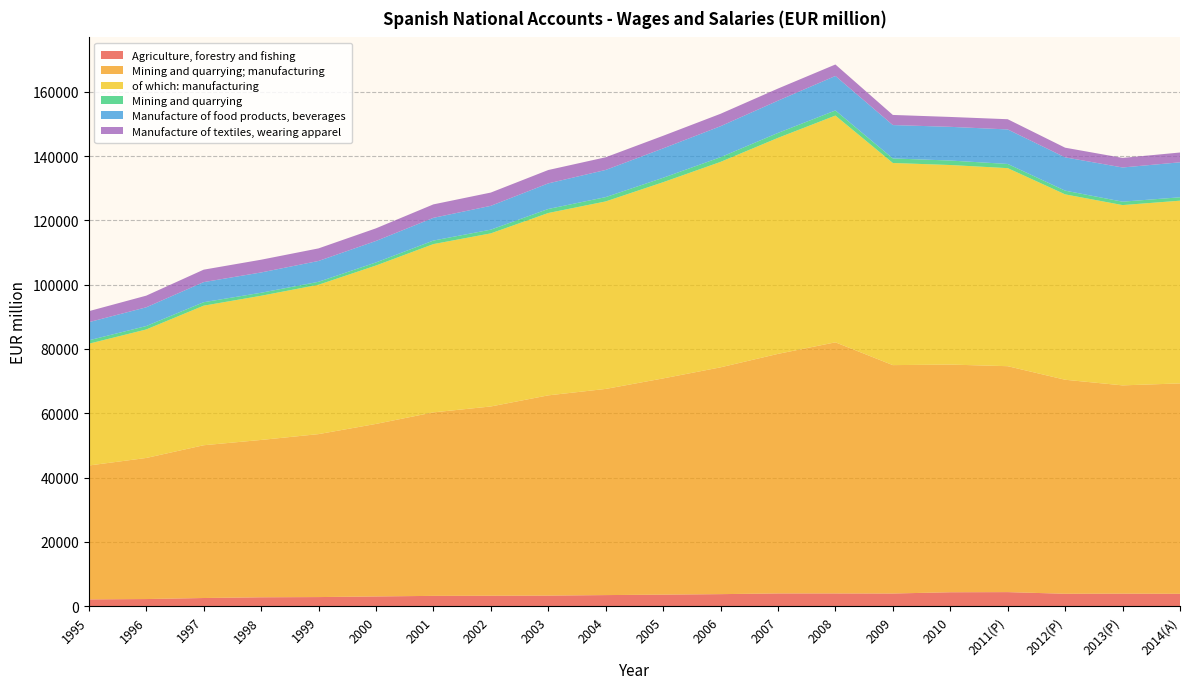

Reading right to left, list all the values displayed in this chart.

Agriculture, forestry and fishing: 3840	3891	3852	4365	4324	3931	3953	3958	3736	3583	3441	3282	3240	3200	3016	2825	2756	2531	2210	2108
Mining and quarrying; manufacturing: 65436	64773	66562	70265	70811	71033	78099	74502	70535	67244	64116	62275	58861	57066	53657	50677	48934	47511	43876	41632
of which: manufacturing: 56829	56074	57659	61597	62064	62868	70525	67182	63898	61021	58315	56717	53840	52337	49266	46454	44842	43409	39964	37873
Mining and quarrying: 1056	1059	1156	1302	1391	1417	1586	1536	1457	1382	1343	1249	1154	1098	959	923	939	1076	1062	1057
Manufacture of food products, beverages: 10882	10635	10355	10733	10484	10376	10732	10034	9641	9139	8452	7961	7410	7070	6679	6478	6310	6252	5831	5645
Manufacture of textiles, wearing apparel: 3044	2973	3004	3179	3075	3148	3569	3765	3864	3920	3941	4157	4128	4183	3927	3909	3963	3869	3623	3421